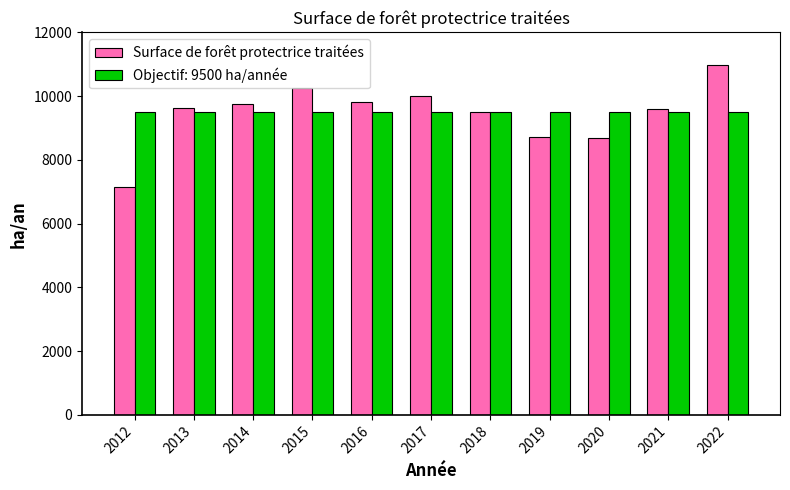

How many categories are shown in the chart?

11